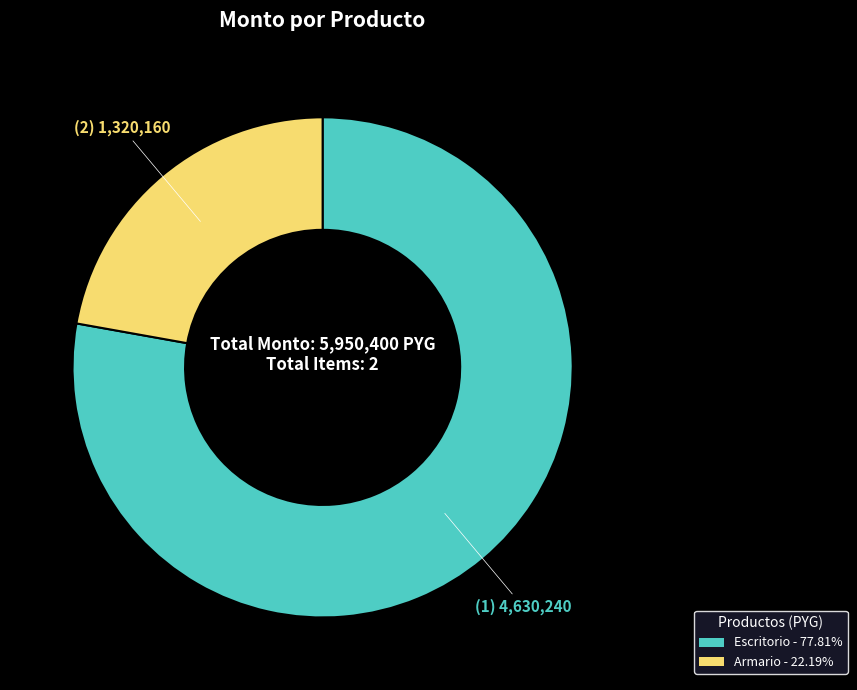

Is there a majority slice in this chart?

Yes